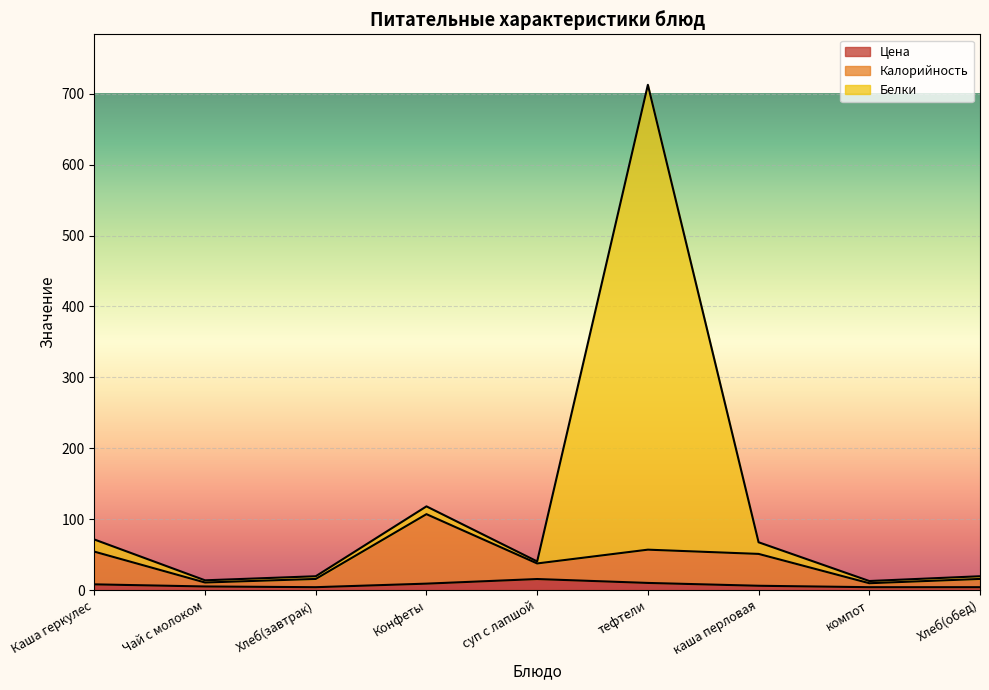

At which category is the sum across all series the highest?

тефтели